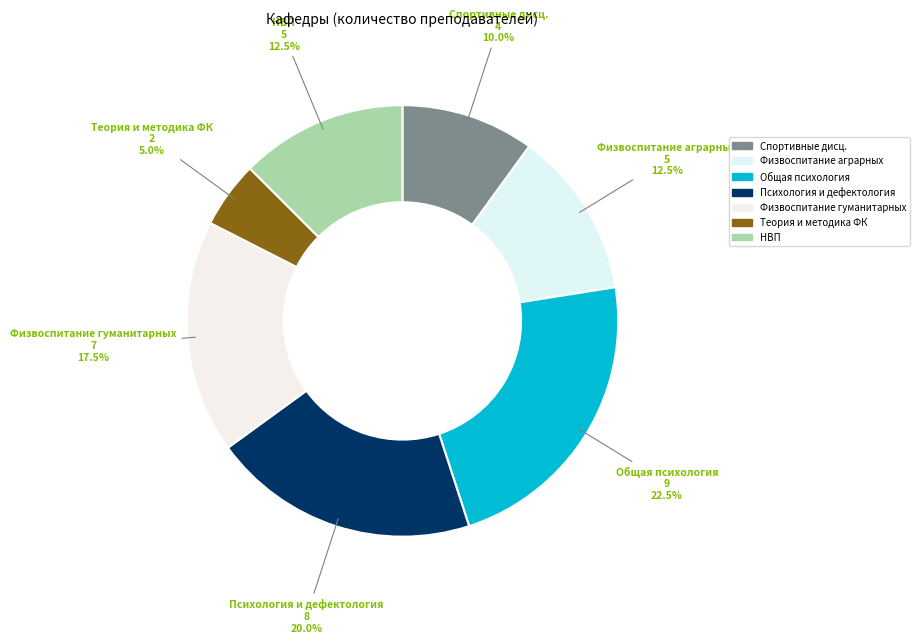

How much of the chart is everything except НВП?

87.5%